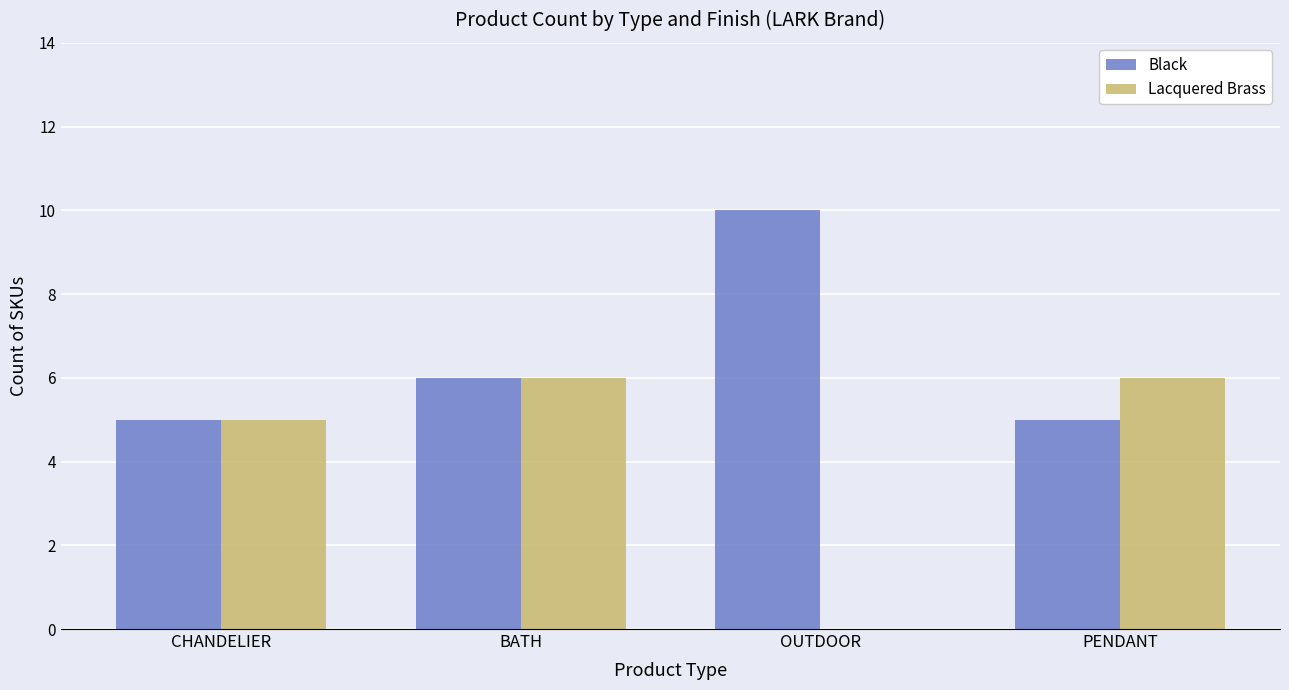

Reading left to right, list all the values displayed in this chart.

Black: CHANDELIER=5	BATH=6	OUTDOOR=10	PENDANT=5
Lacquered Brass: CHANDELIER=5	BATH=6	OUTDOOR=0	PENDANT=6